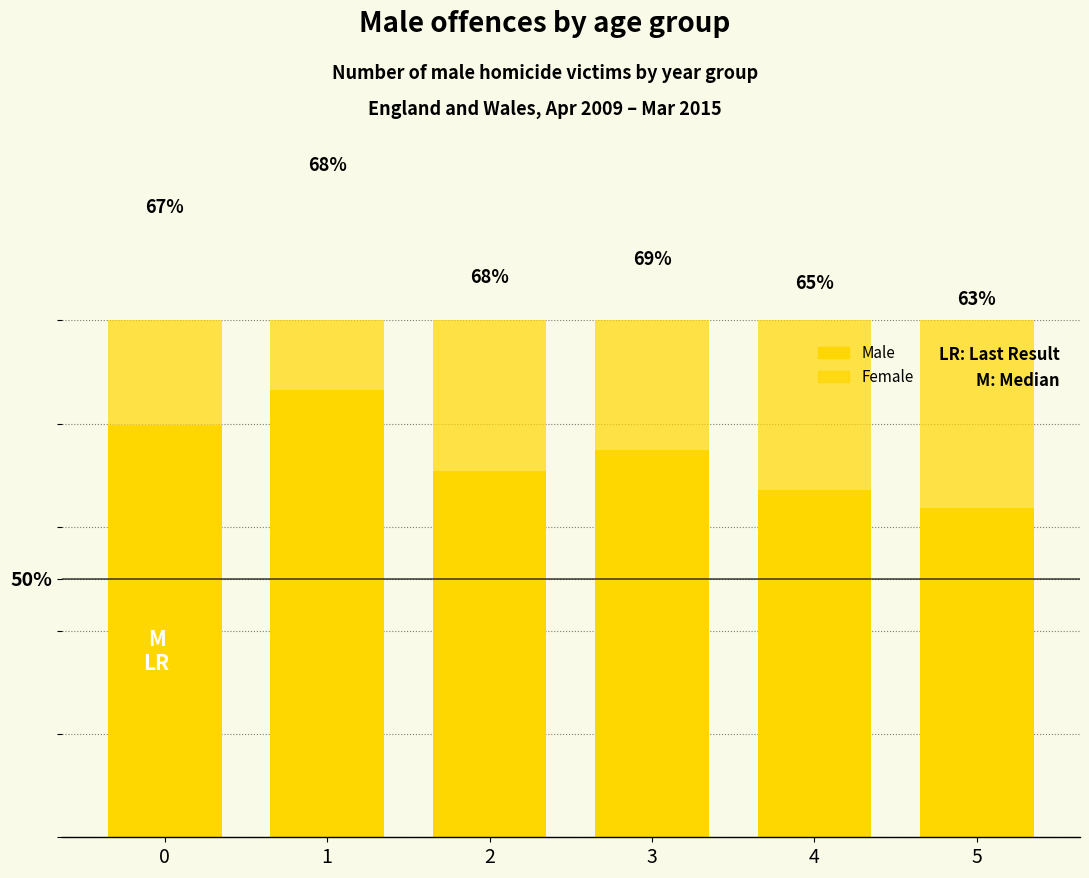

Reading left to right, transcribe all the data shown in this chart.

Male: 0=399	1=433	2=354	3=375	4=336	5=319
Female: 0=193	1=200	2=170	3=167	4=183	5=184